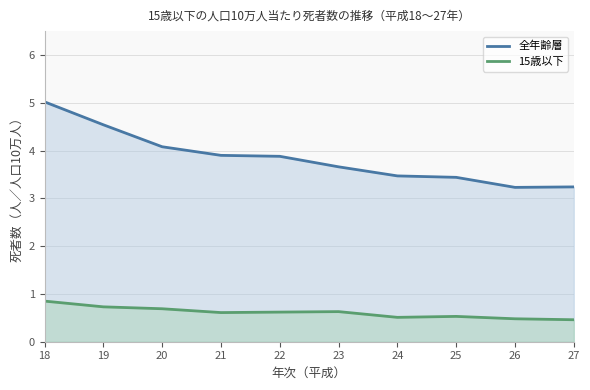

True or false: 15歳以下 and 全年齢層 intersect in this chart.

False